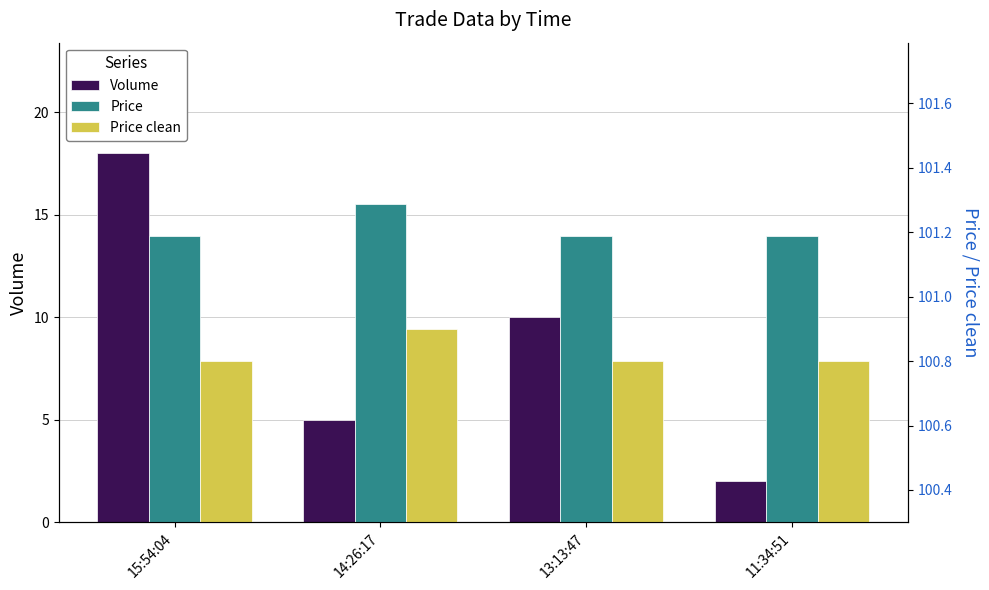

Reading left to right, what are all the values shown in this chart?

Volume: 18.0	5.0	10.0	2.0
Price: 101.2	101.3	101.2	101.2
Price clean: 100.8	100.9	100.8	100.8